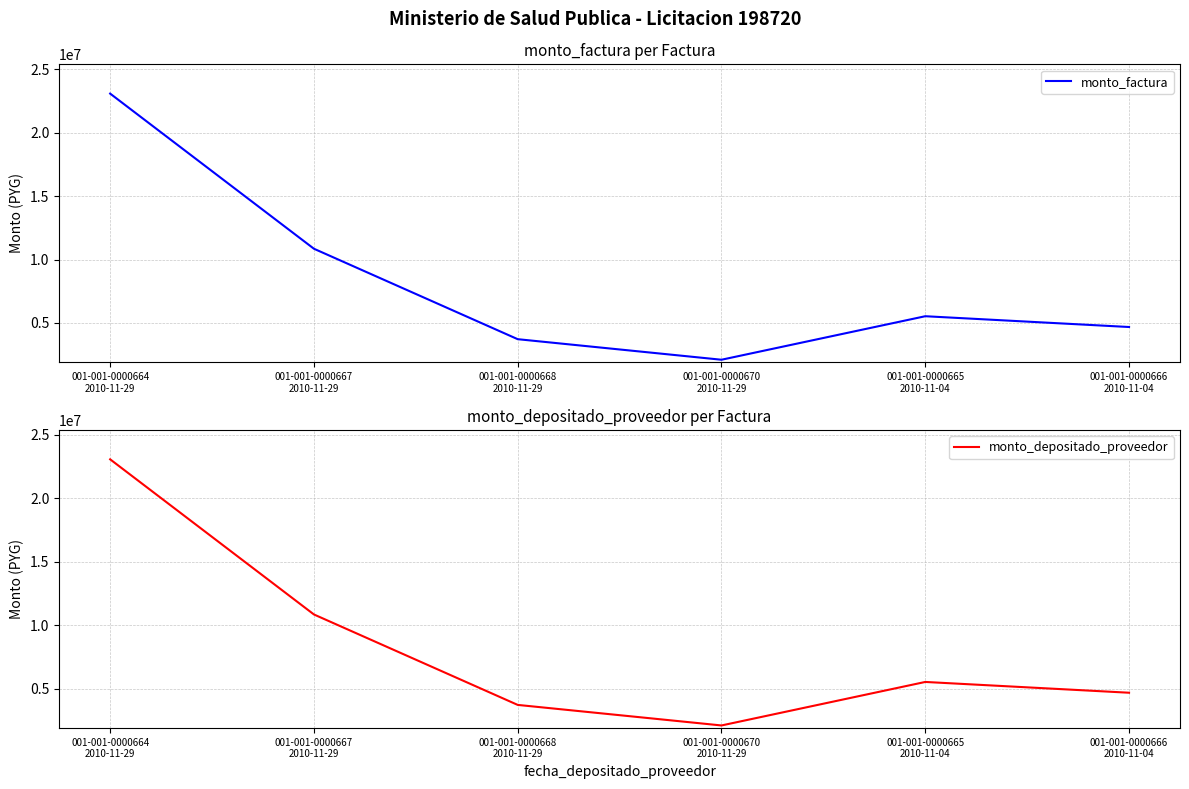

True or false: monto_factura and monto_depositado_proveedor cross at least once.

False